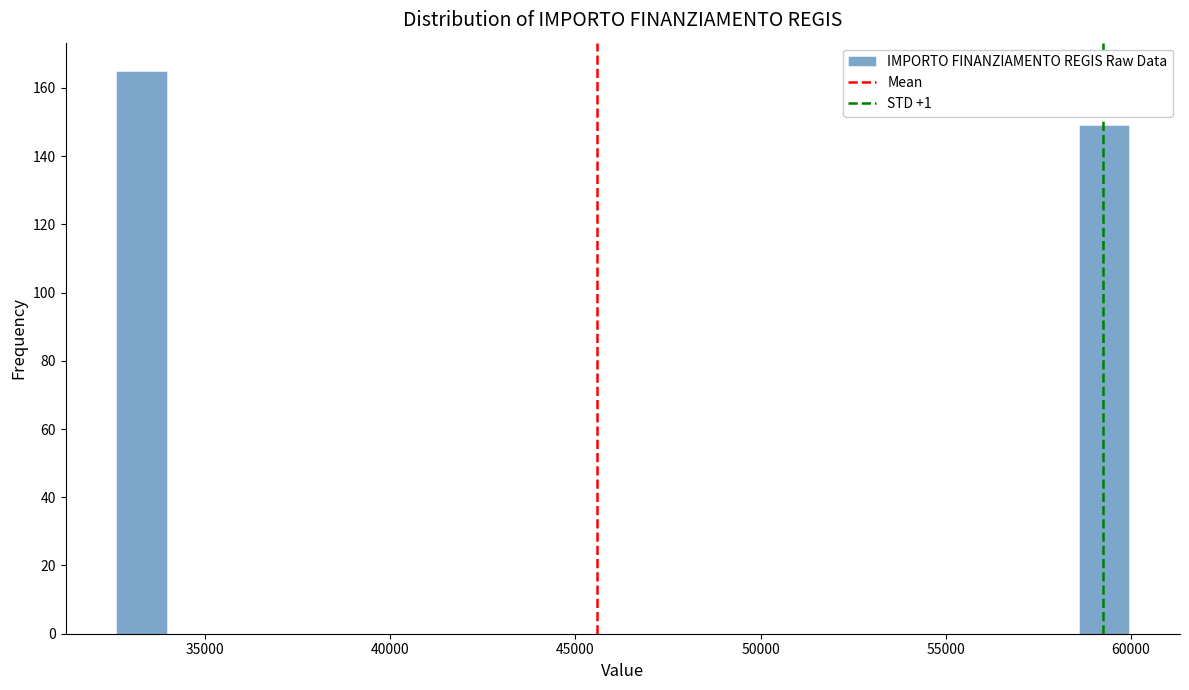

Read against the x-axis, roughly where is the centre of the tallest bar?

33500